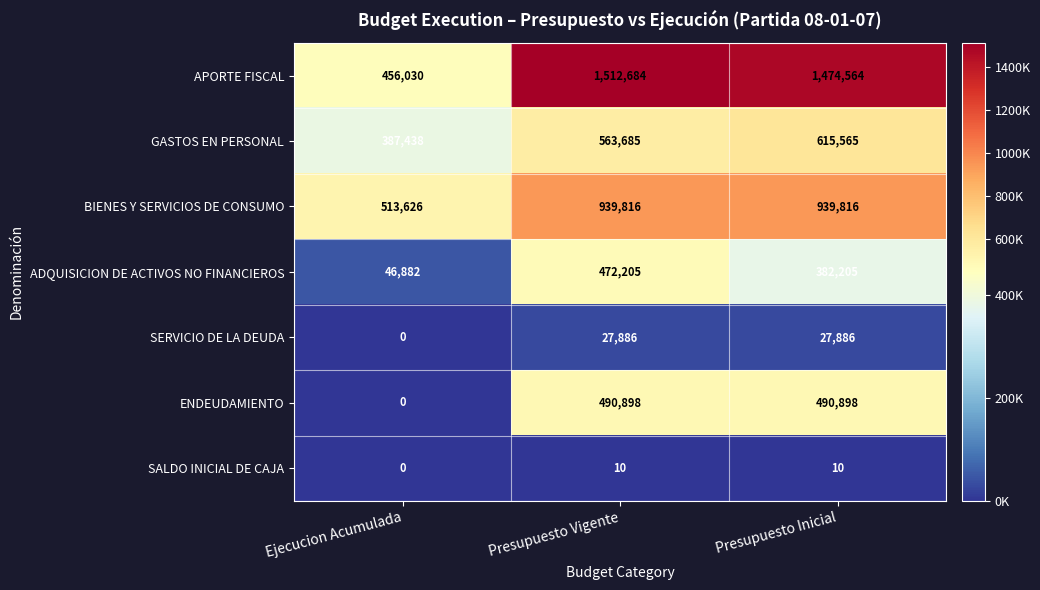

What is the average value of the ENDEUDAMIENTO series?

327265